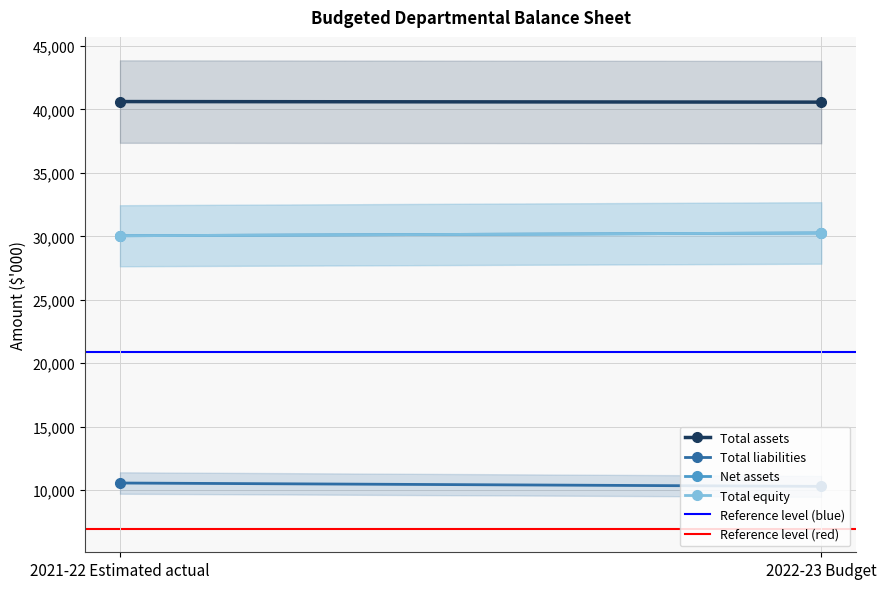

What is the total value across all series at 2021-22 Estimated actual?

139101.1